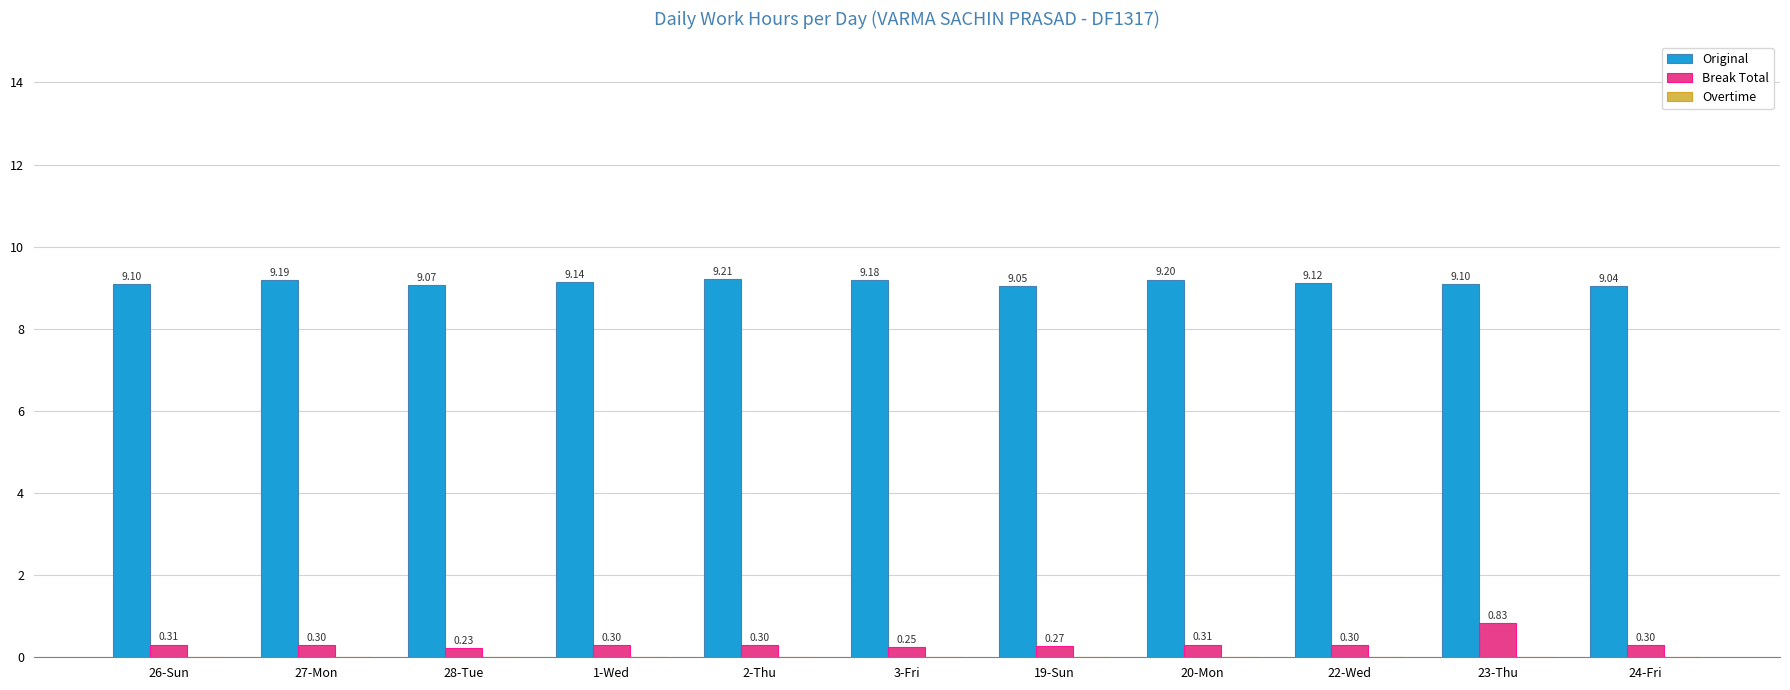

What is the value of the Original bar at the 5th from the left?

9.2